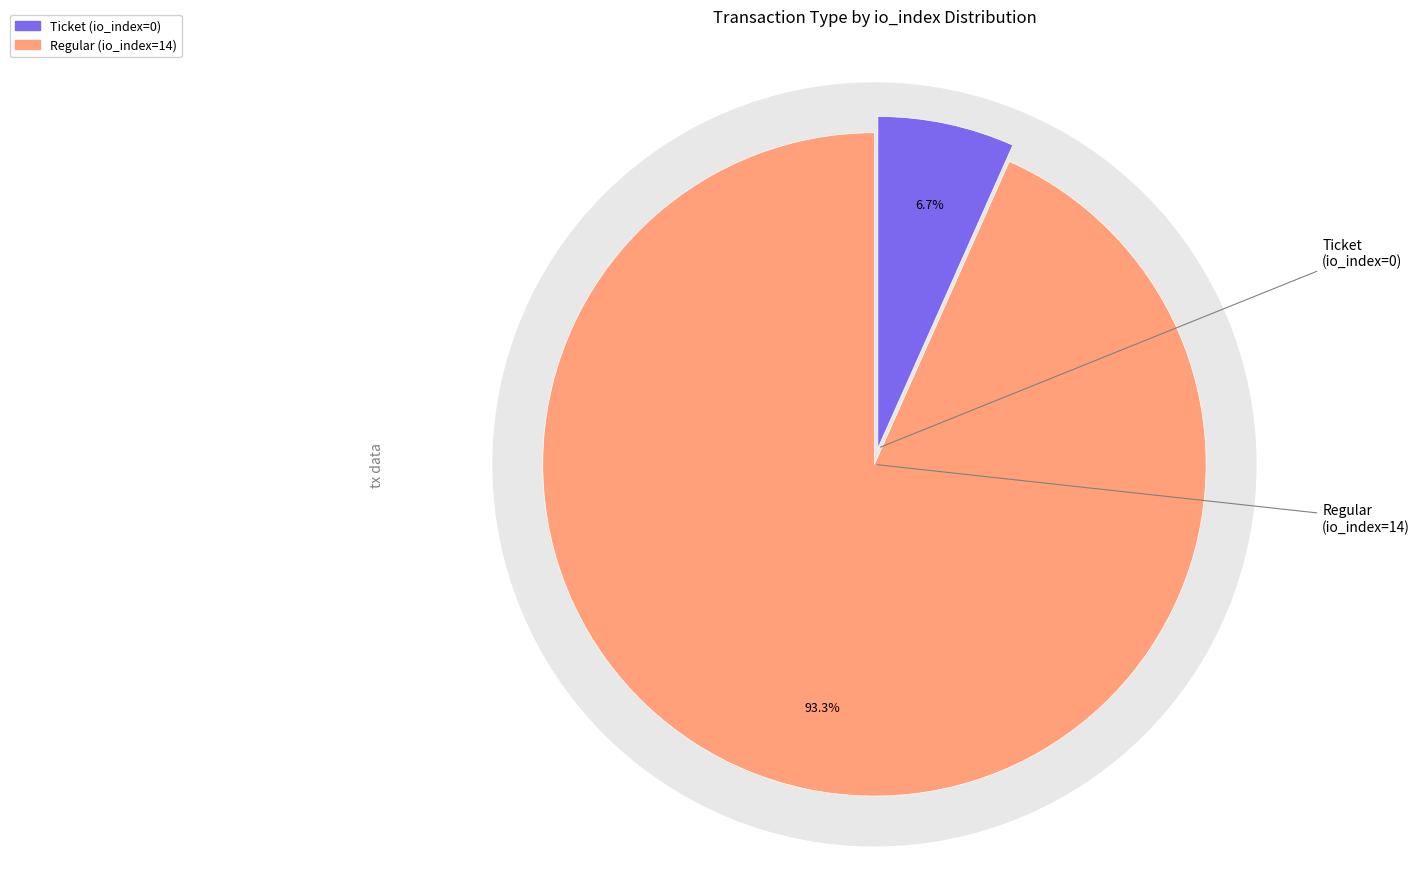

What is the total percentage of Regular tx (io_index=14) and Ticket tx (io_index=0)?

100.0%